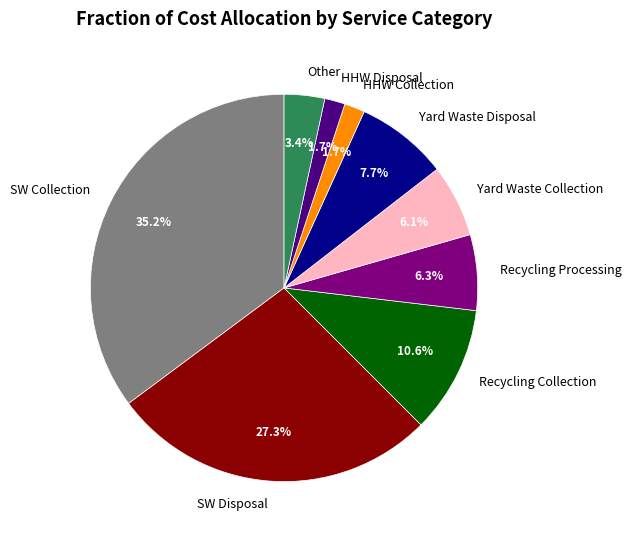

Approximately how many times larger is the value at Yard Waste Disposal compared to SW Collection?

0.2